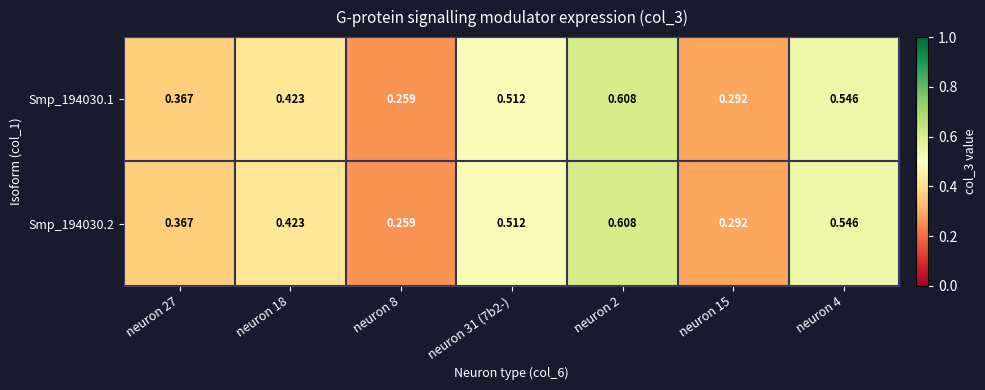

How many data points does each series have?

7